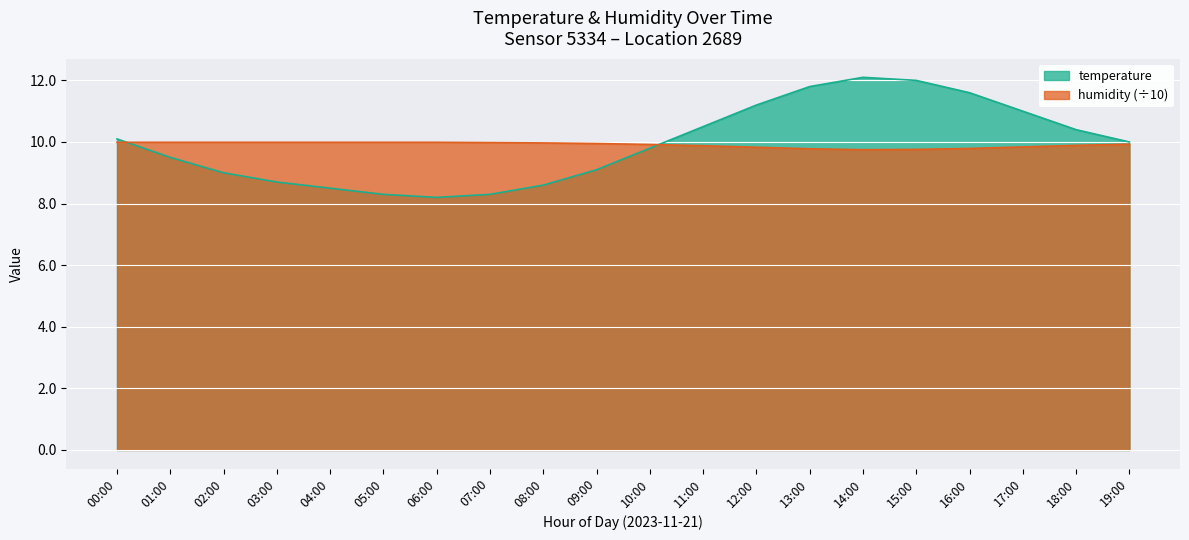

What are all the series names shown in the legend?

temperature, humidity (÷10)